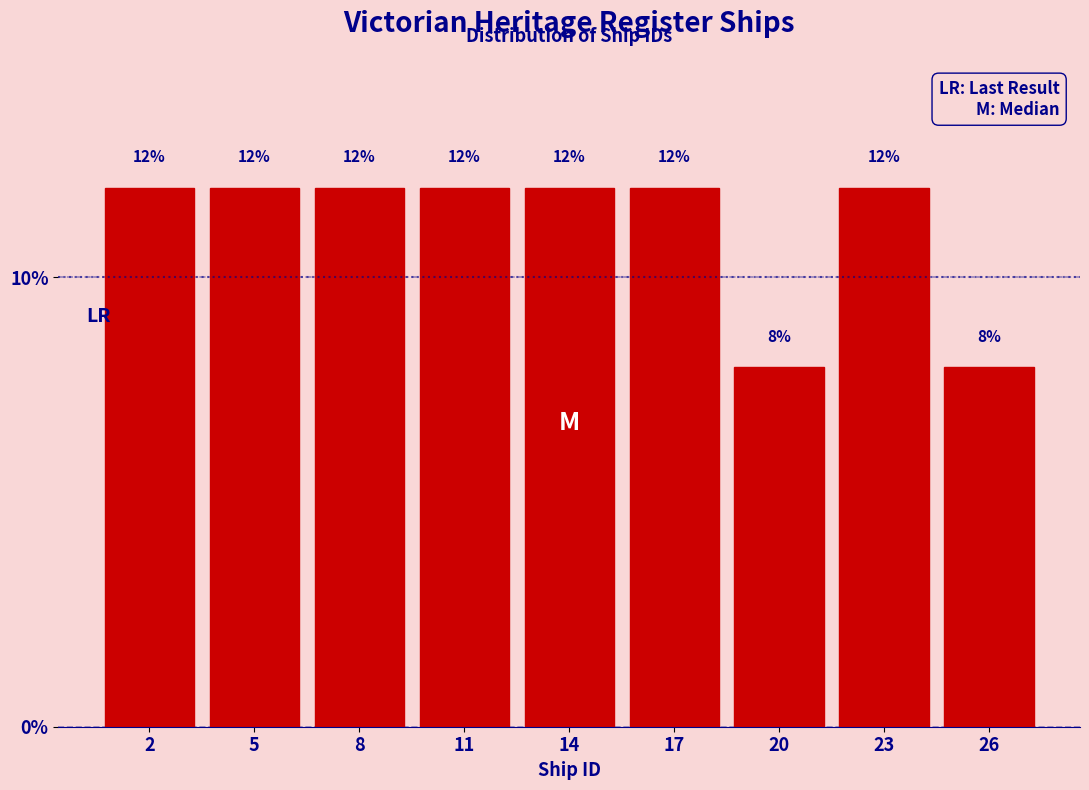

Reading right to left, what are all the values shown in this chart?

8	12	8	12	12	12	12	12	12